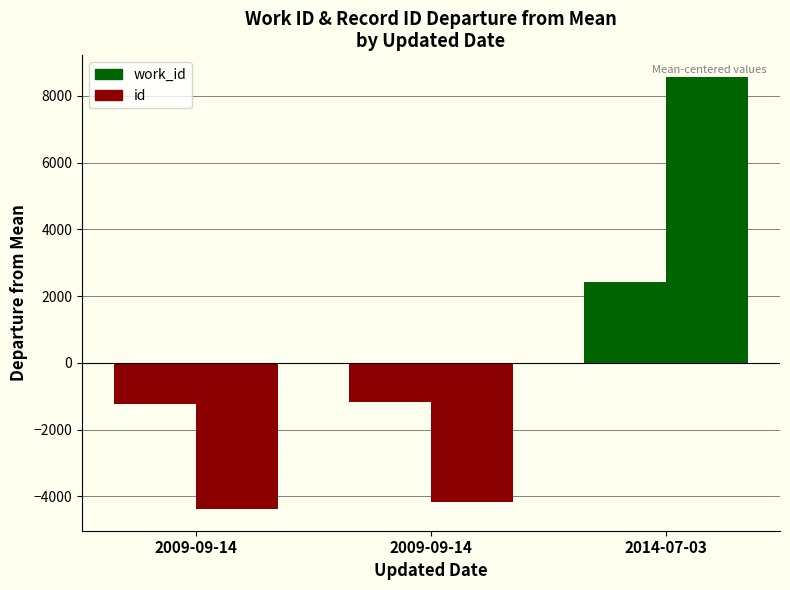

The work_id series shows -1182.0 at 2009-09-14. True or false?

True